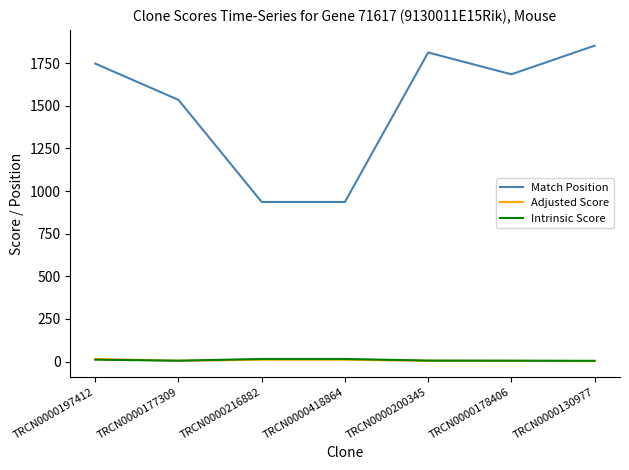

What are all the series names shown in the legend?

Match Position, Adjusted Score, Intrinsic Score